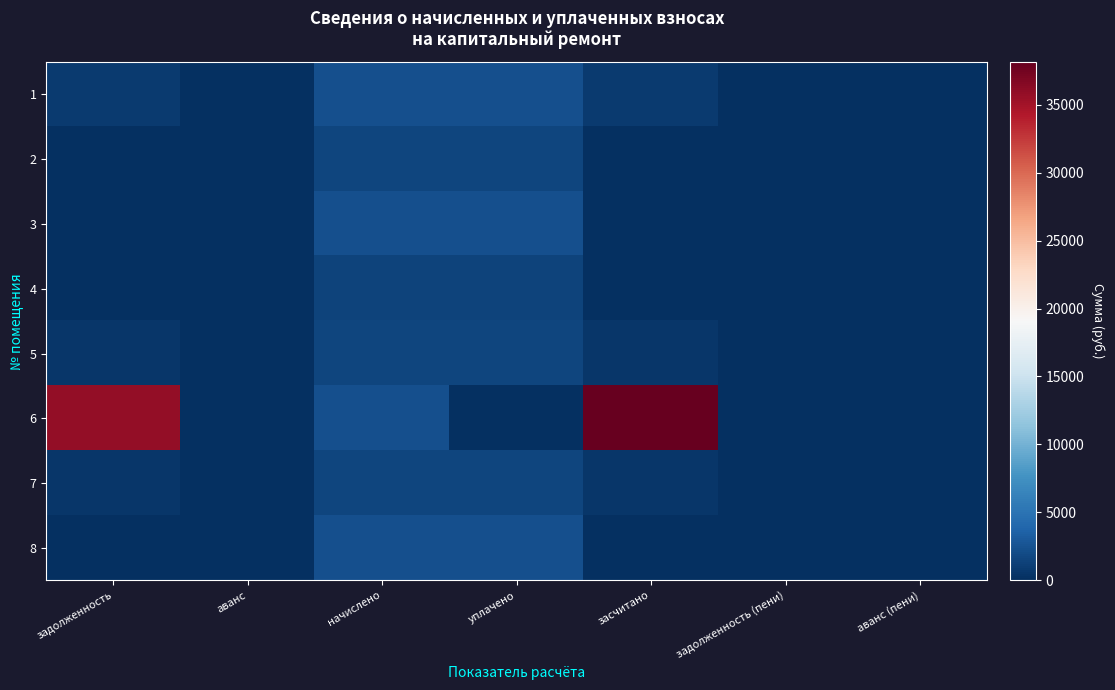

At how many categories does at least one series exceed 28914?

2